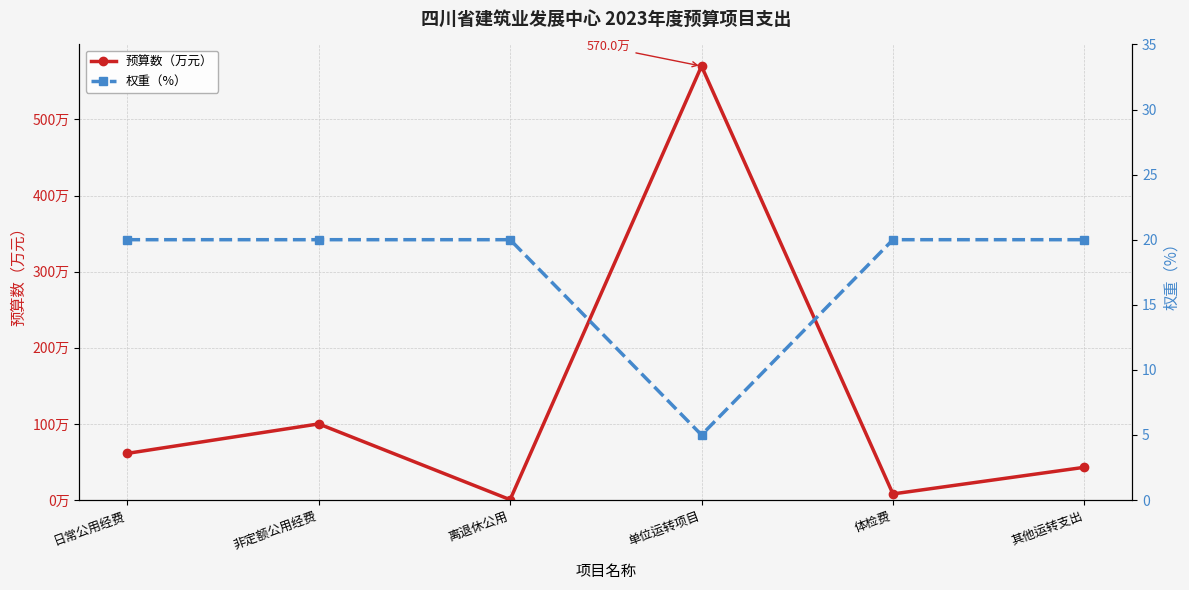

What is the value of the 权重（%） point at the 3rd from the left?

20.0